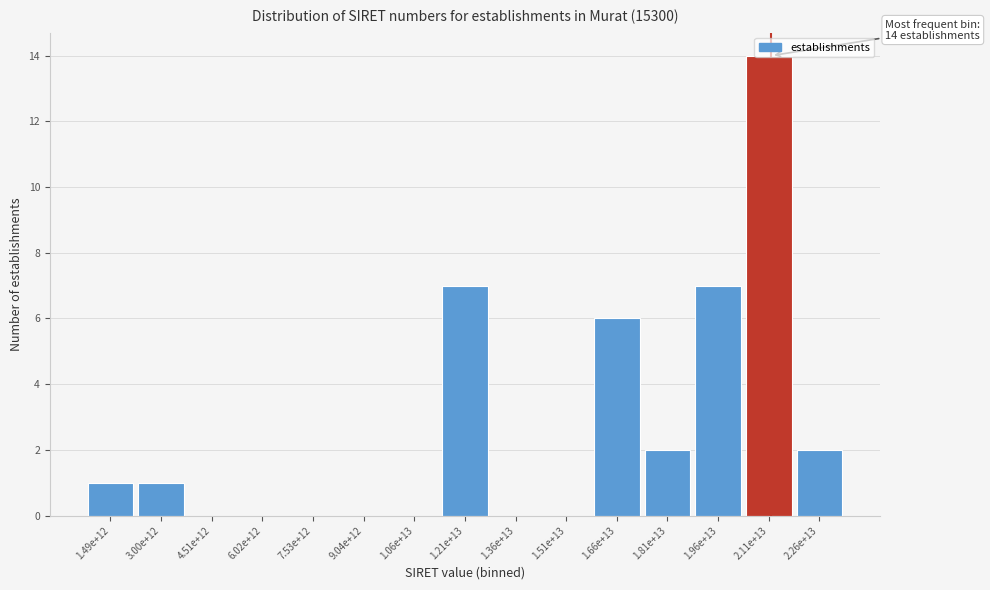

What is the sum of all values?

40